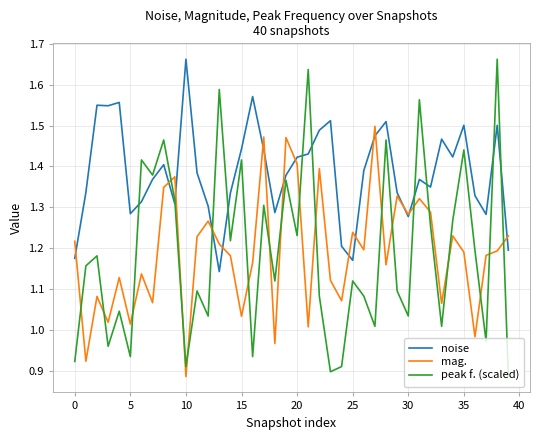

How many interior local peaks does the peak f. (scaled) series have?

15